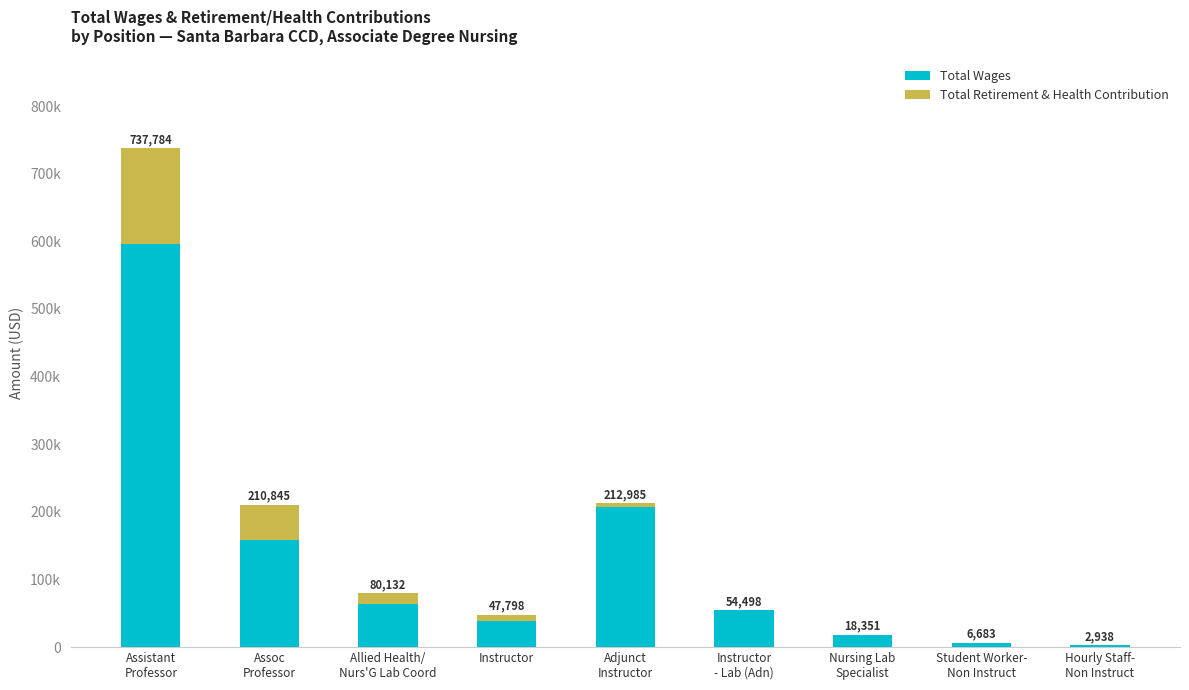

What is the label of the 1st bar from the right?

Hourly Staff-
Non Instruct